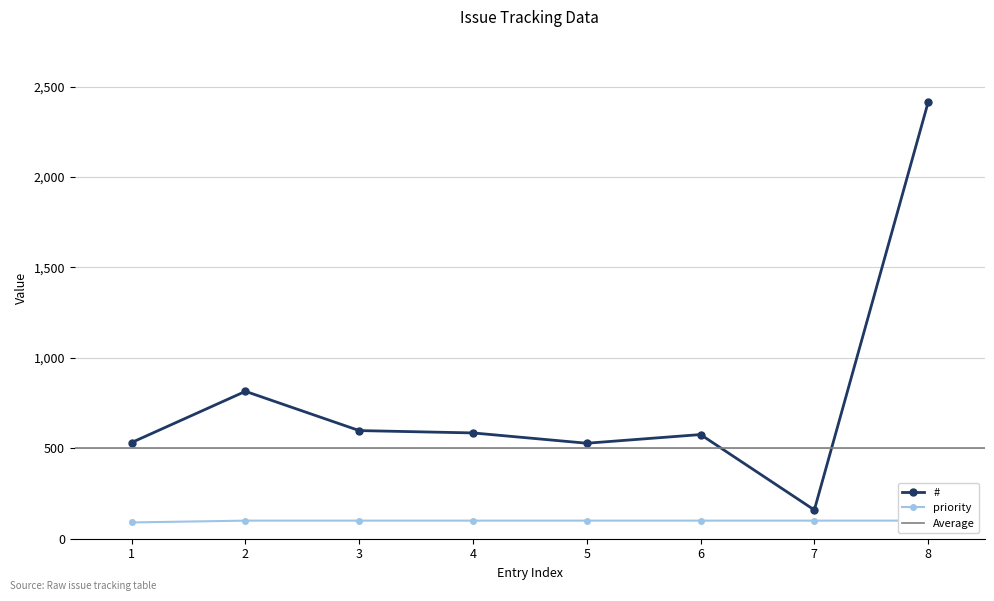

At which label is # closest to 1286?

2